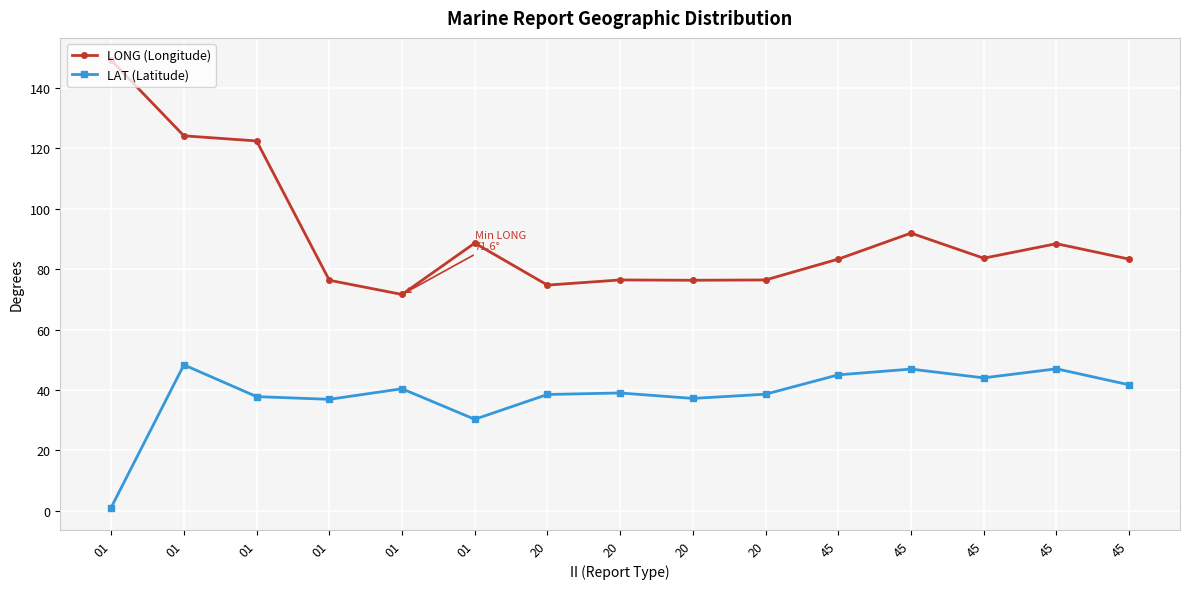

How many interior local peaks does the LONG (Longitude) series have?

4